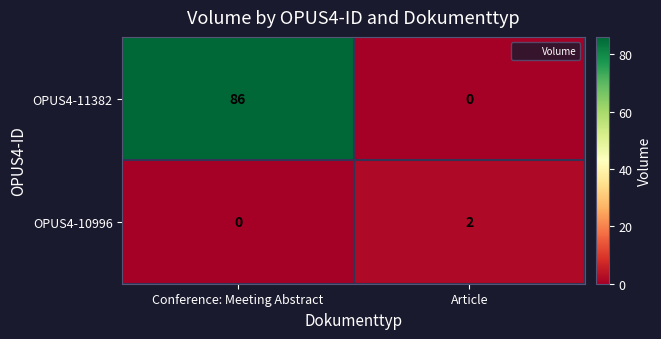

What is the total value across all series at Conference: Meeting Abstract?

86